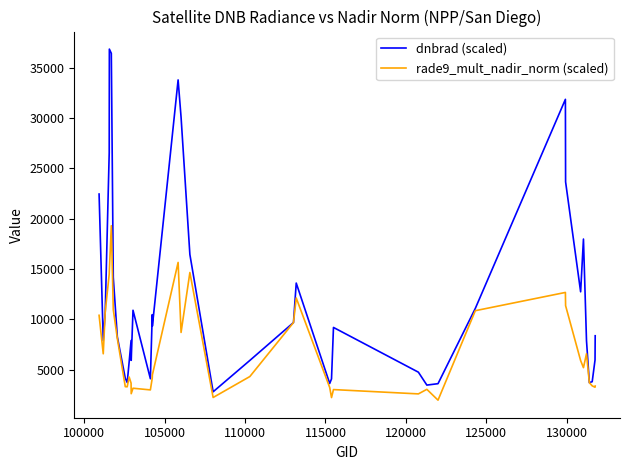

Which series has the largest range (max minus min)?

dnbrad (scaled)